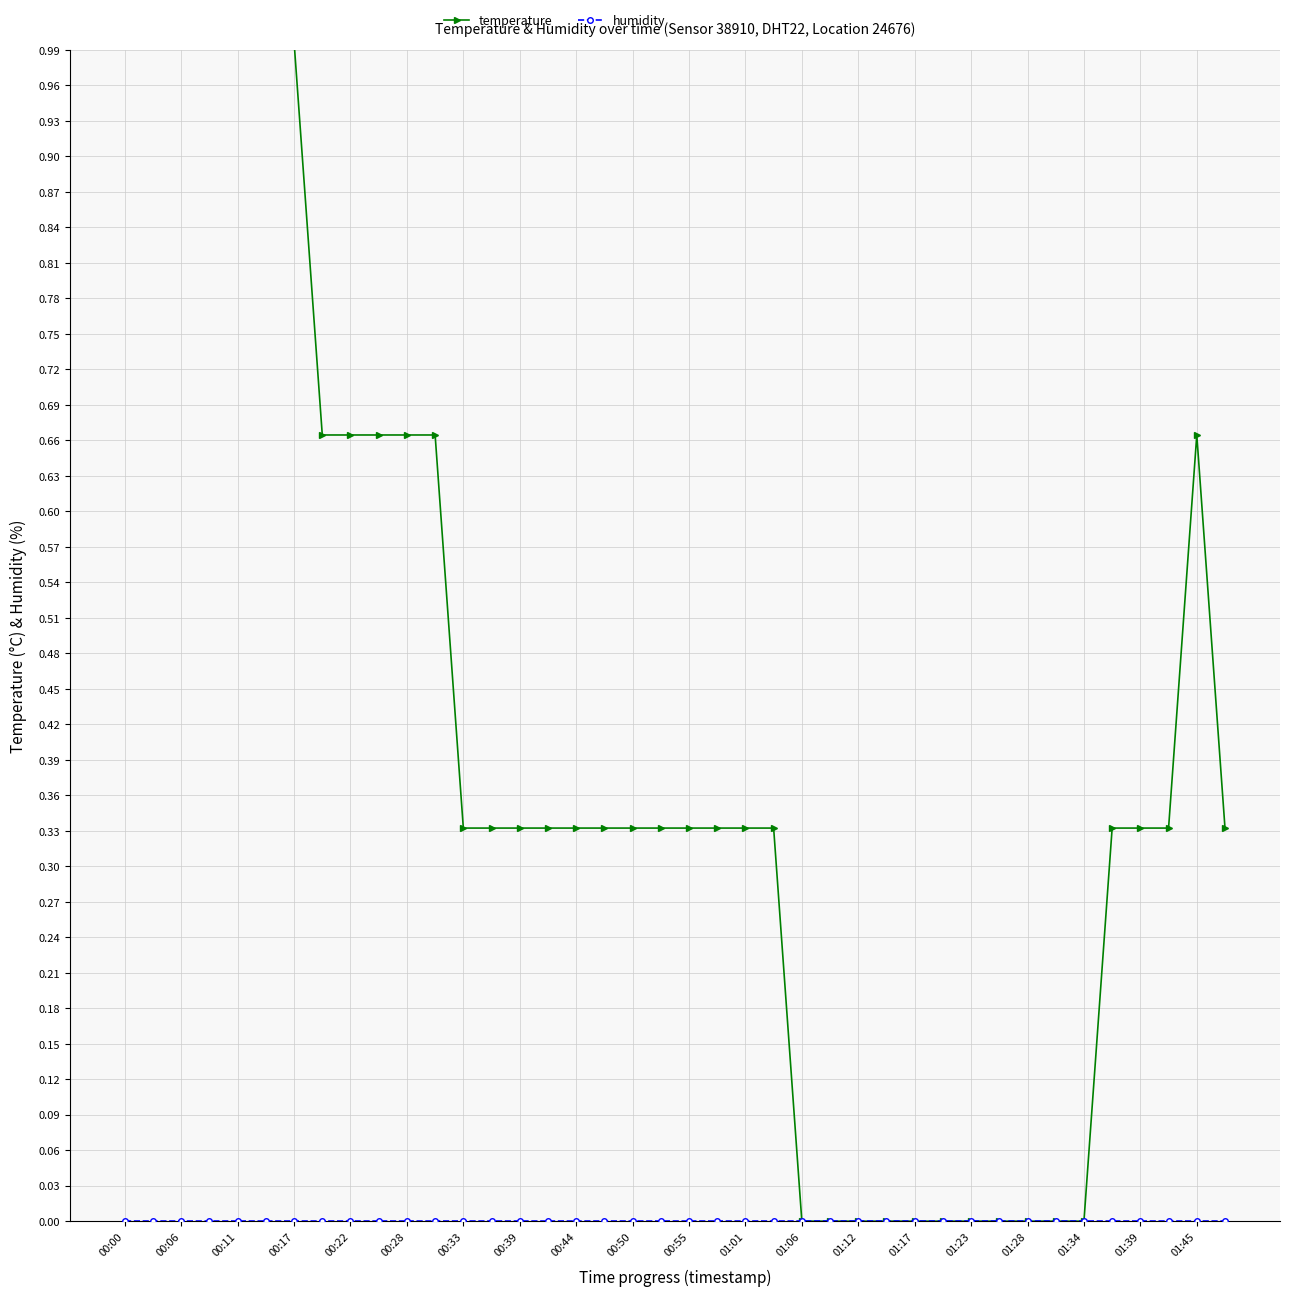

True or false: temperature has more than 0 interior local peaks.

True